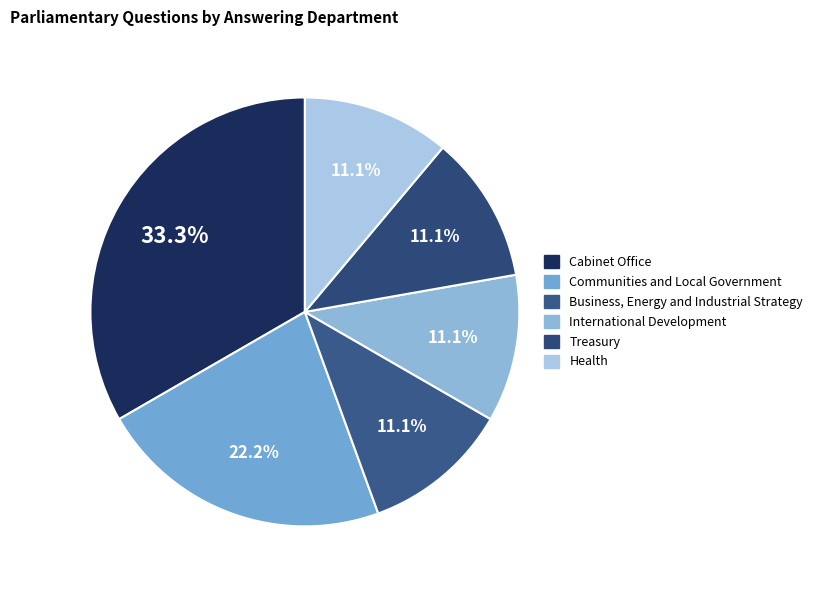

Count the number of slices in the pie.

6